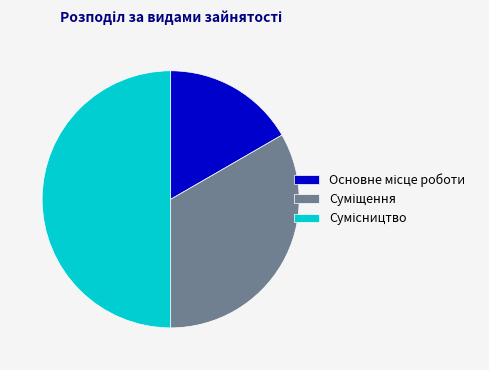

To the nearest percent, what is the average slice percentage?

33%